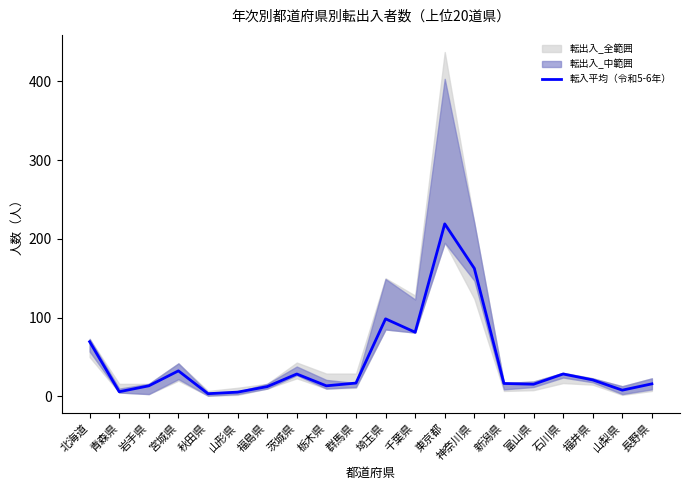

Which has a higher value, 青森県 or 石川県?

石川県